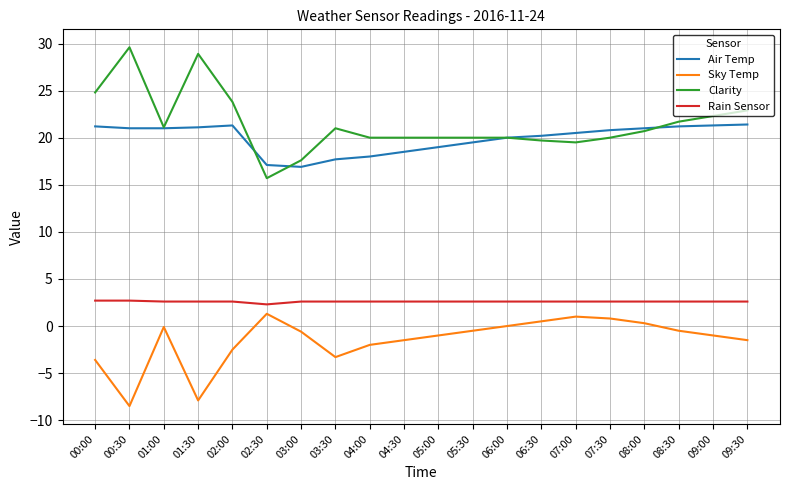

What is the sum of the Sky Temp values at 05:30 and 07:00?

0.5